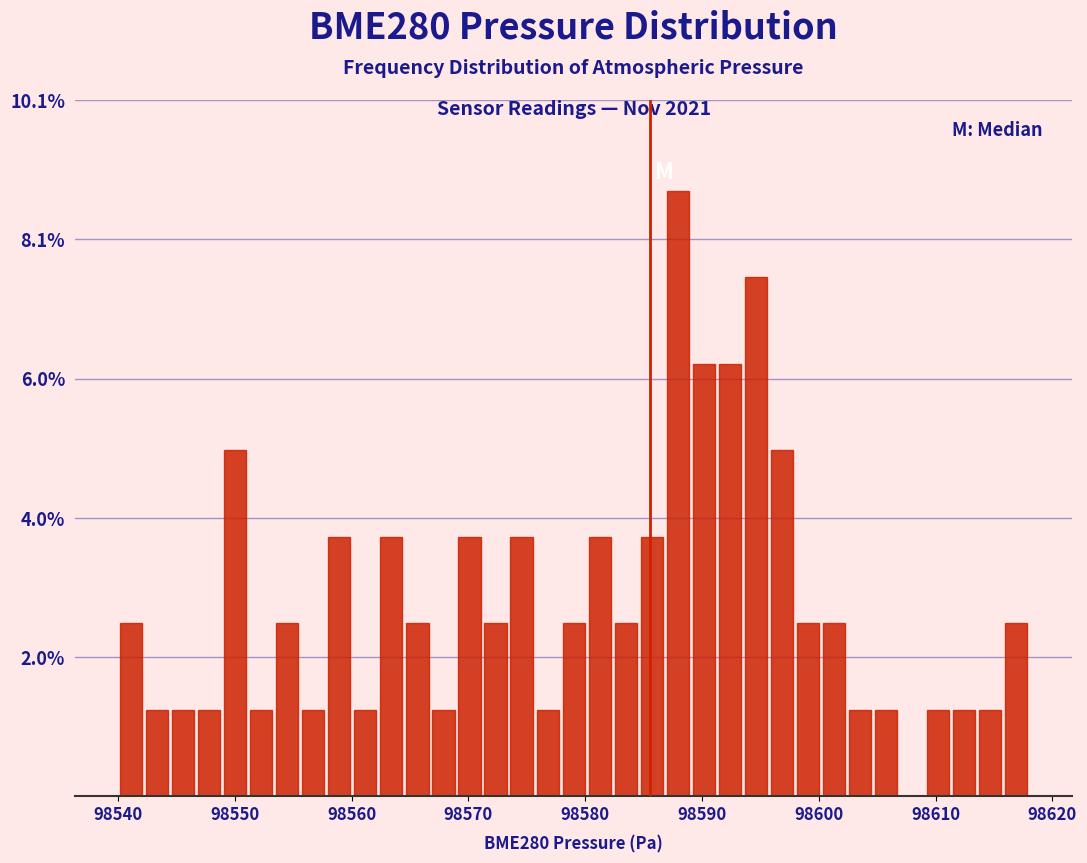

Read against the x-axis, roughly where is the centre of the tallest bar?

98588